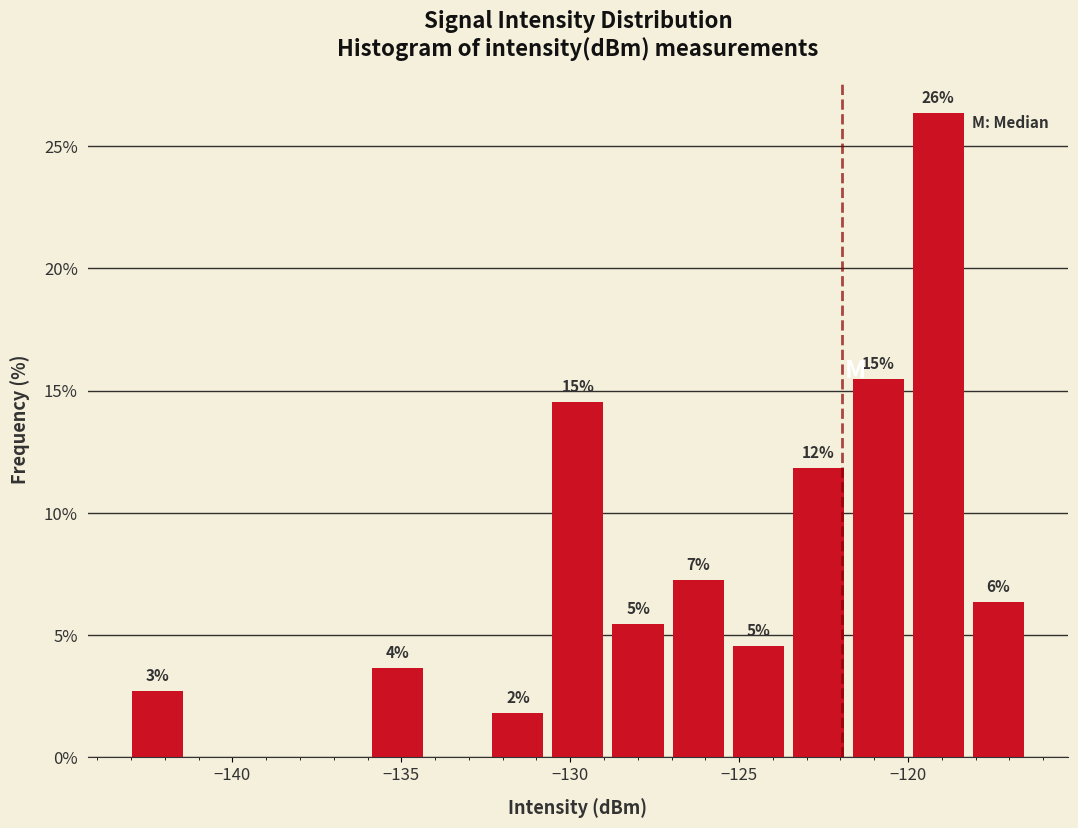

Around what value on the x-axis is the tallest bar? Give the approximate position of its centre, as read against the axis.

-119.0